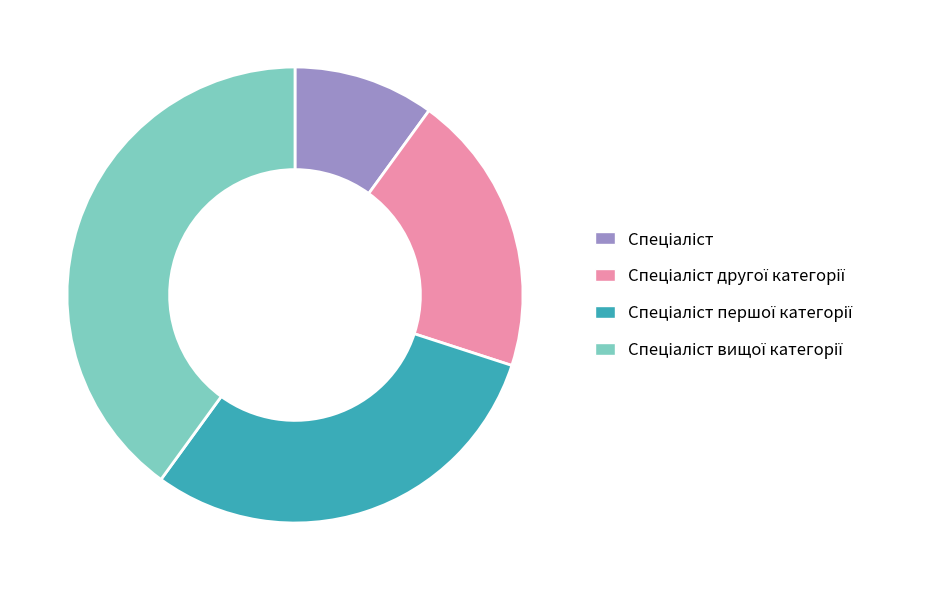

Is there a majority slice in this chart?

No